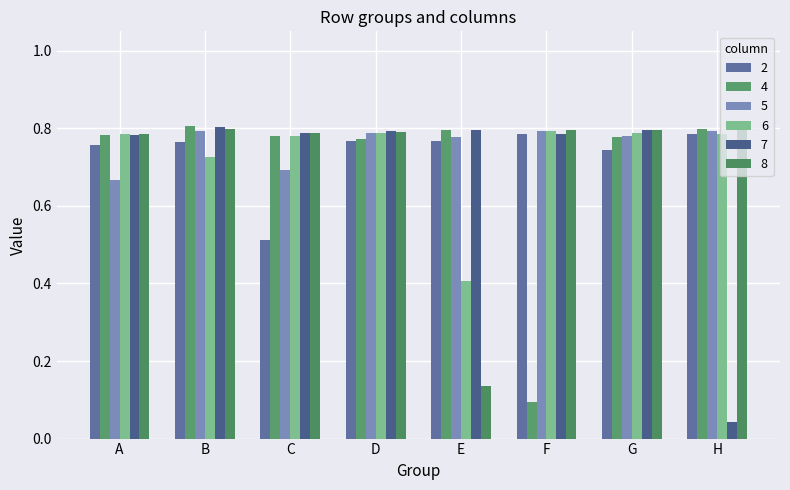

At how many categories does at least one series exceed 0?

8